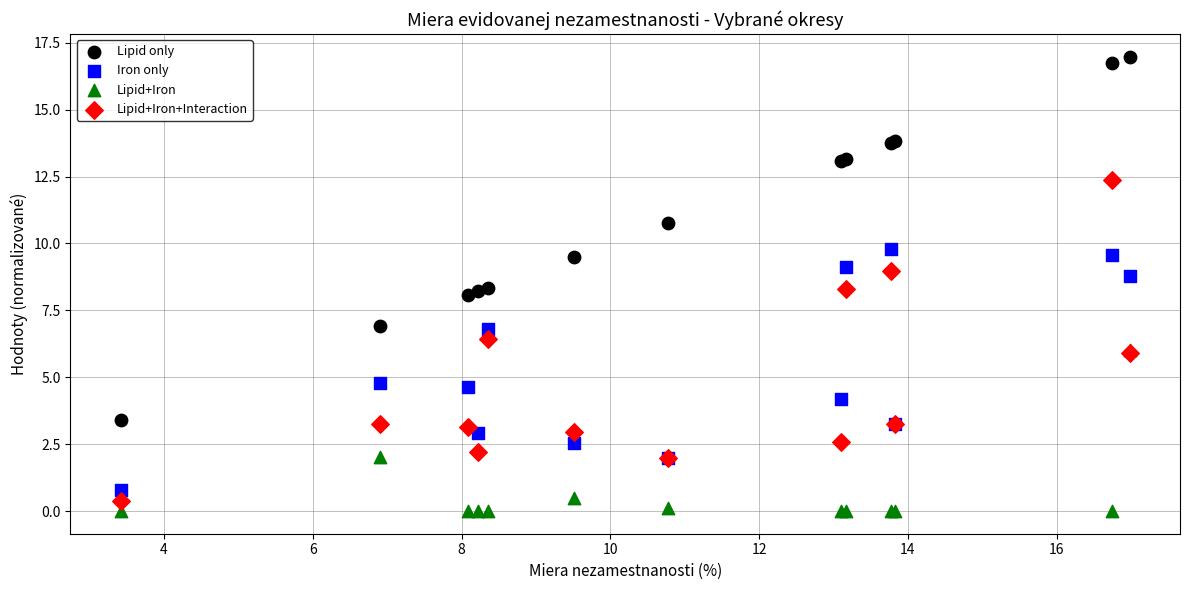

In the Lipid only series, what Y value is closest to 10?

9.5